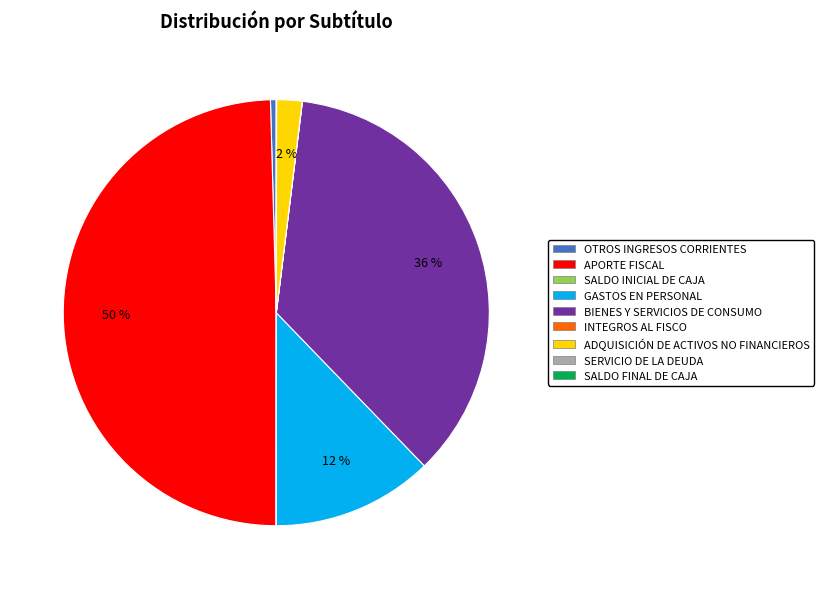

True or false: APORTE FISCAL accounts for 36% of the total.

False